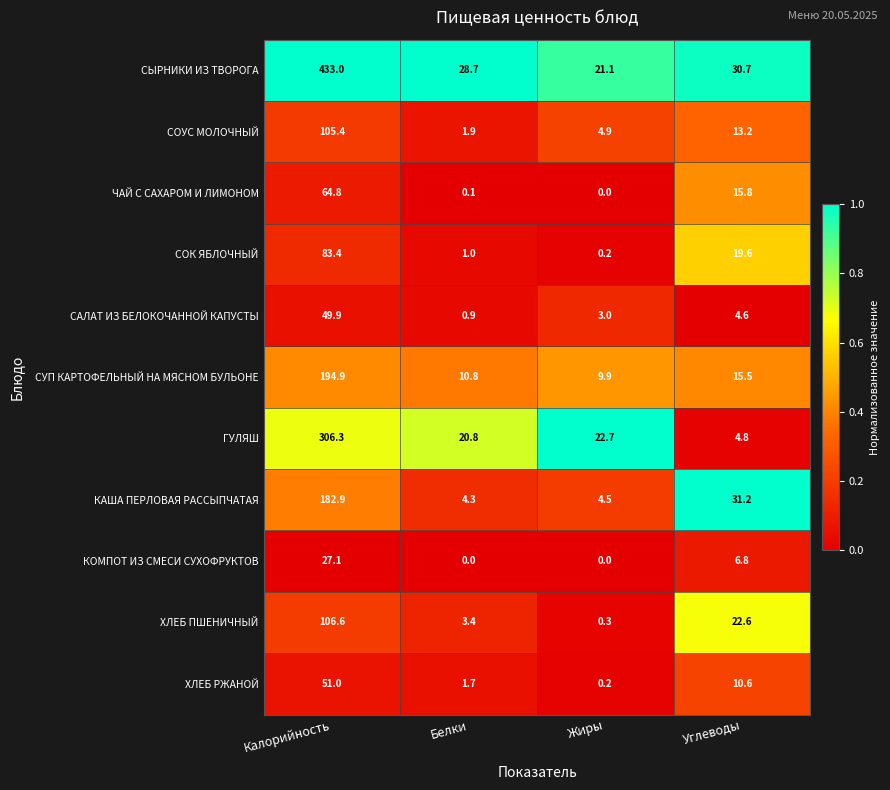

What is the difference between the maximum and minimum values in the ХЛЕБ РЖАНОЙ series?

50.8